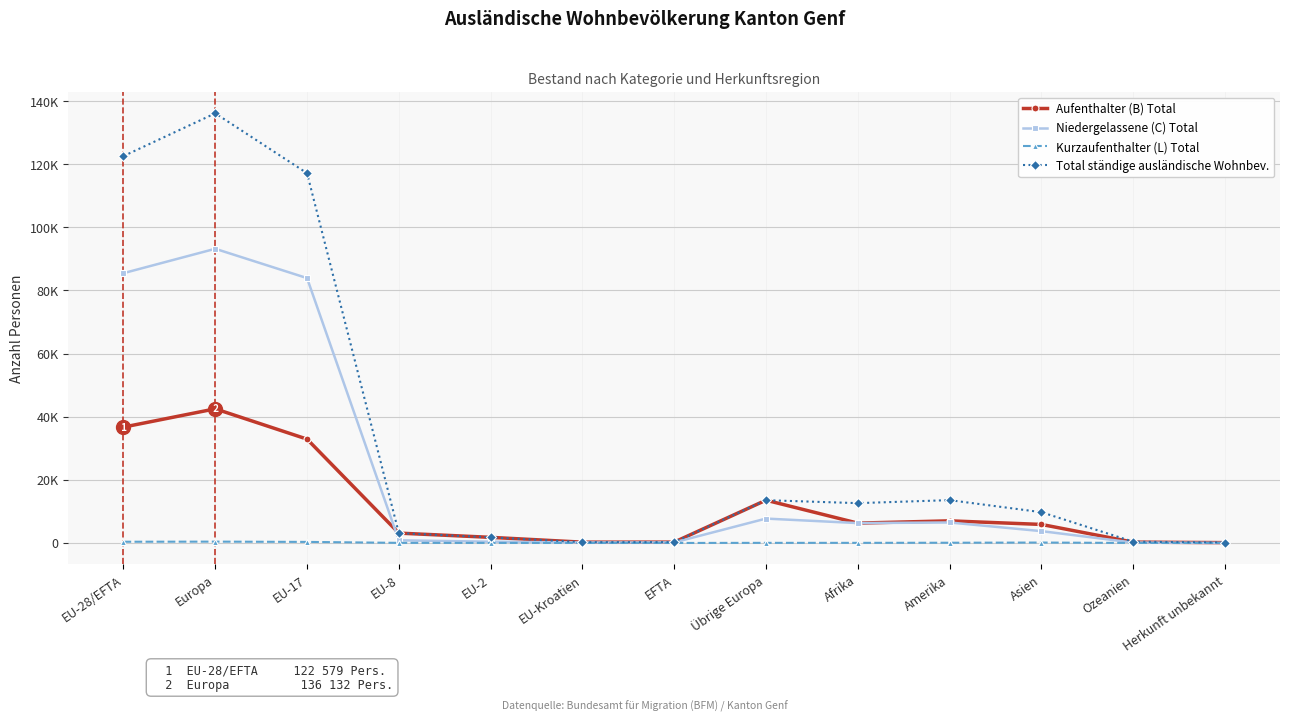

List the series in order of their peak value, lowest first.

Kurzaufenthalter (L) Total, Aufenthalter (B) Total, Niedergelassene (C) Total, Total ständige ausländische Wohnbev.